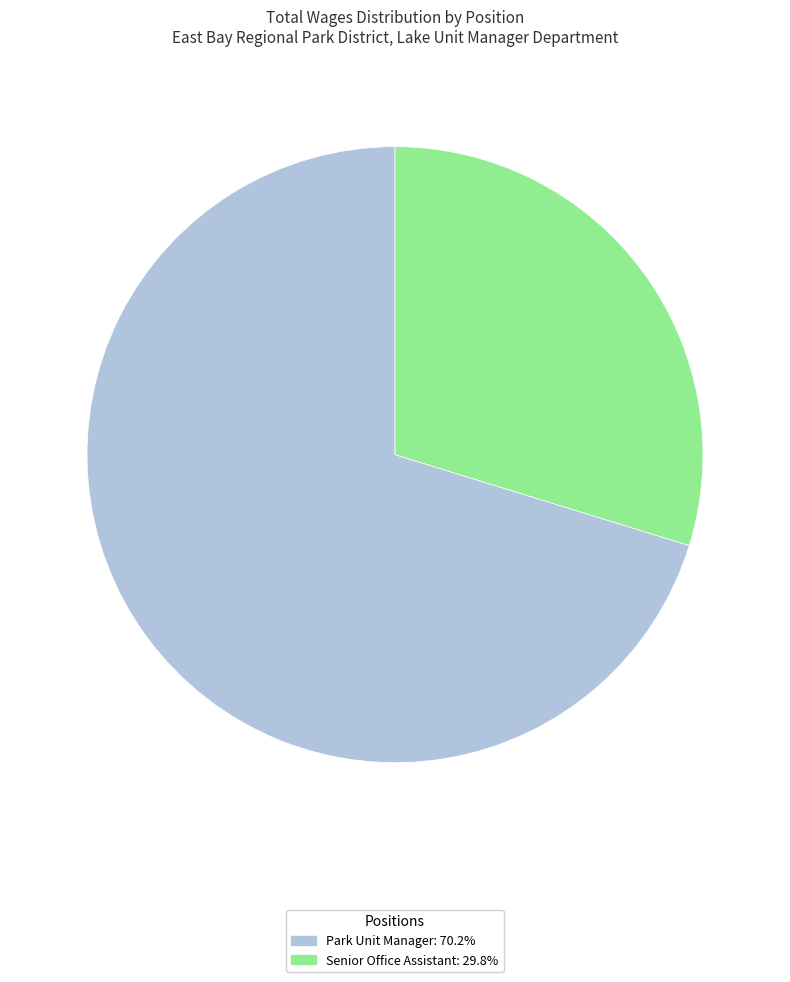

Is the sum of Senior Office Assistant and Park Unit Manager greater than half?

Yes